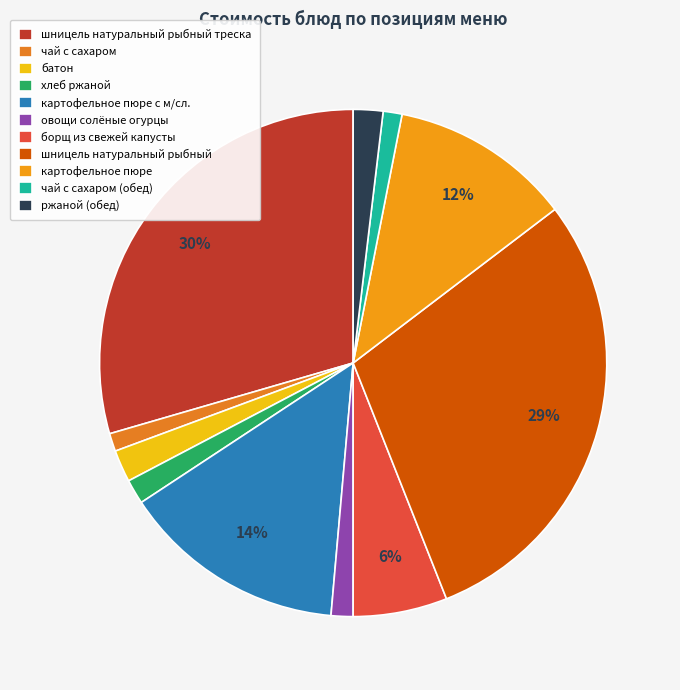

Rank the categories by value from lowest to highest.

чай с сахаром, чай с сахаром (обед), овощи солёные огурцы, хлеб ржаной, ржаной (обед), батон, борщ из свежей капусты, картофельное пюре, картофельное пюре с м/сл., шницель натуральный рыбный, шницель натуральный рыбный треска